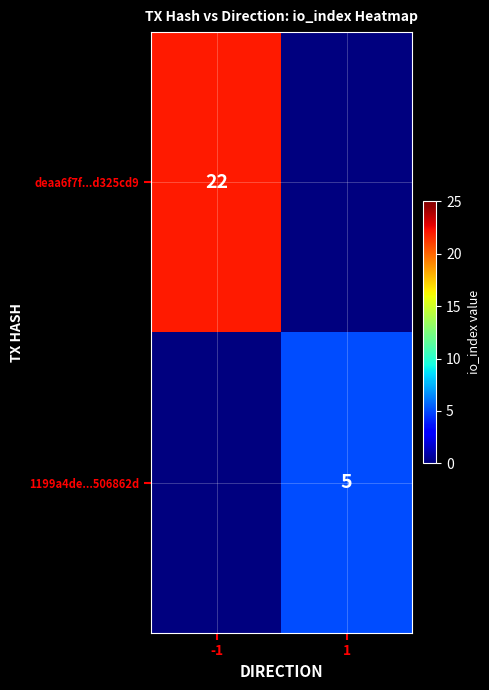

Which label corresponds to the smallest value in the chart?

1